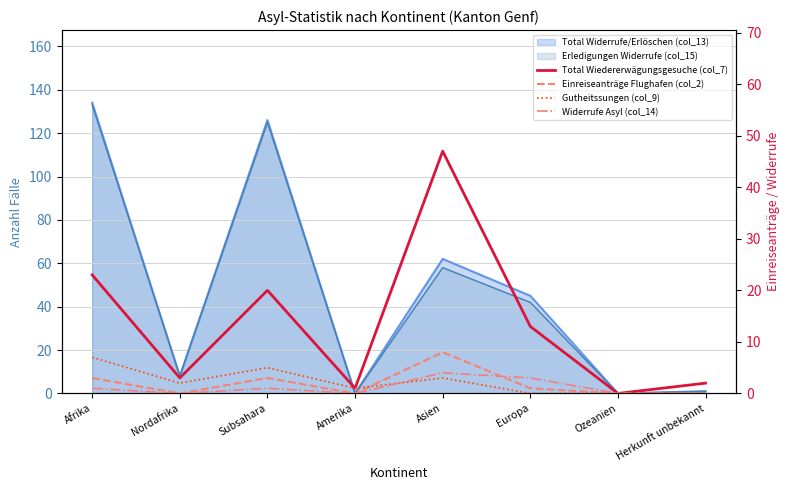

True or false: Total Wiedererwägungsgesuche (col_7) and Widerrufe Asyl (col_14) intersect in this chart.

False